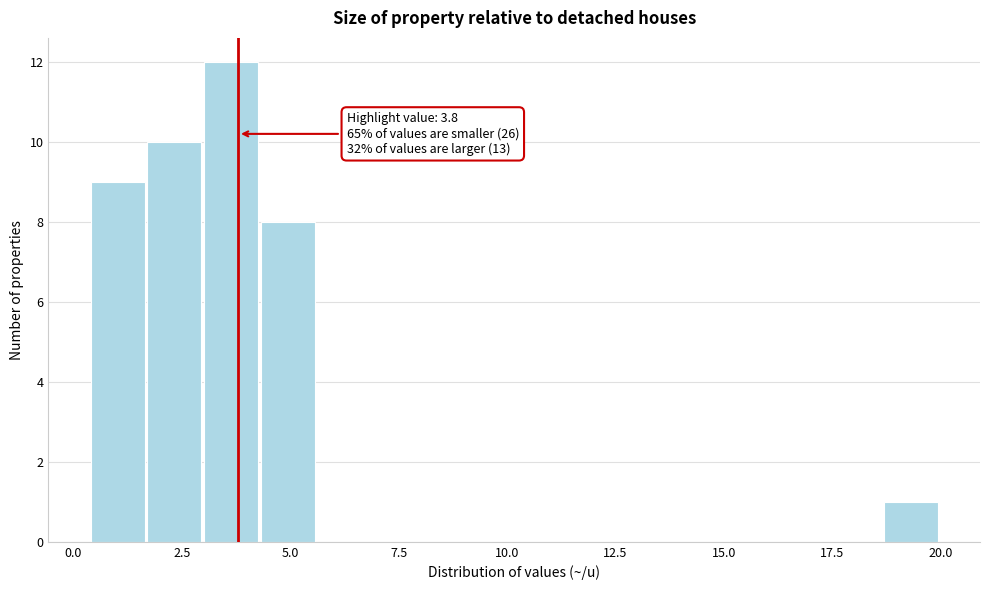

Around what value on the x-axis is the tallest bar? Give the approximate position of its centre, as read against the axis.

3.5